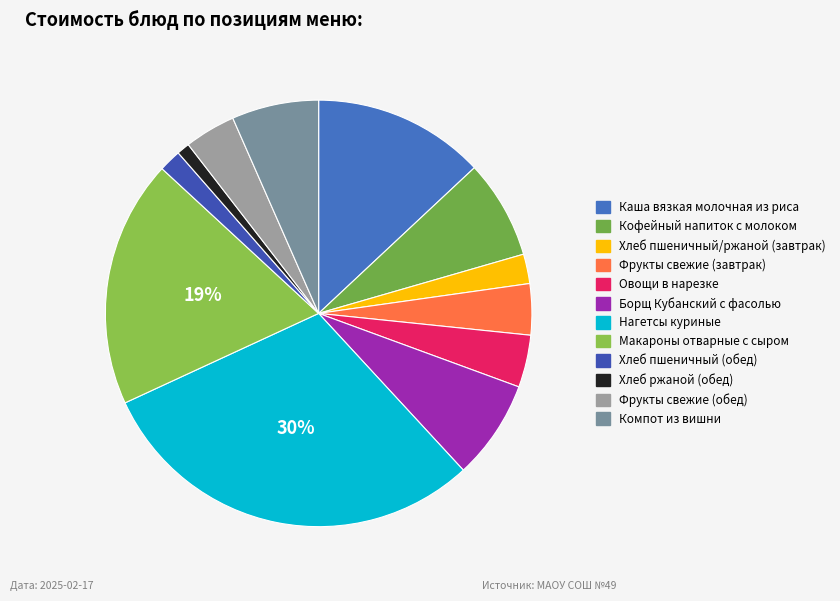

Rank the categories by value from lowest to highest.

Хлеб ржаной (обед), Хлеб пшеничный (обед), Хлеб пшеничный/ржаной (завтрак), Фрукты свежие (завтрак), Фрукты свежие (обед), Овощи в нарезке, Компот из вишни, Кофейный напиток с молоком, Борщ Кубанский с фасолью, Каша вязкая молочная из риса, Макароны отварные с сыром, Нагетсы куриные